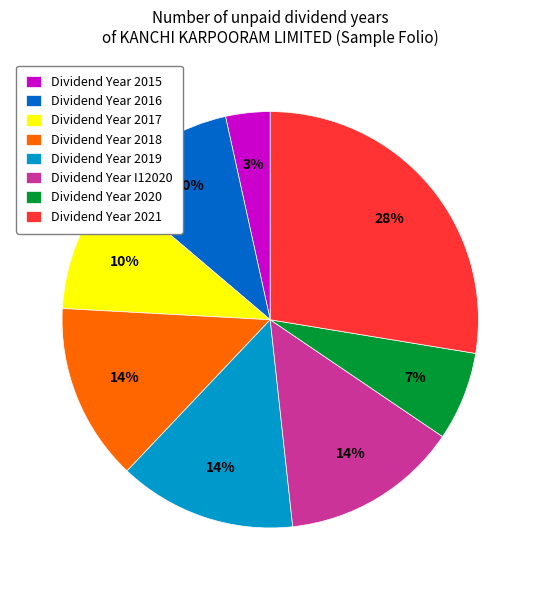

Do Dividend Year 2017 and Dividend Year 2018 together represent more than half of the pie?

No